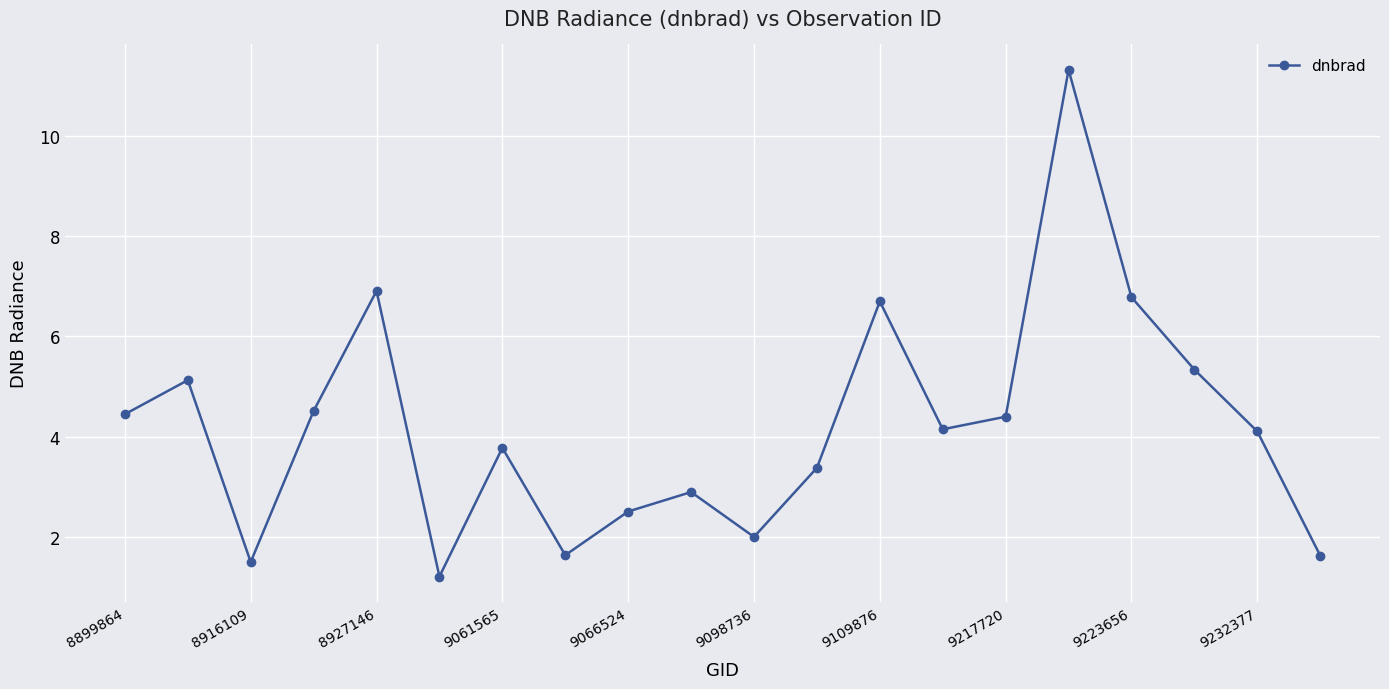

What is the average value?

4.2